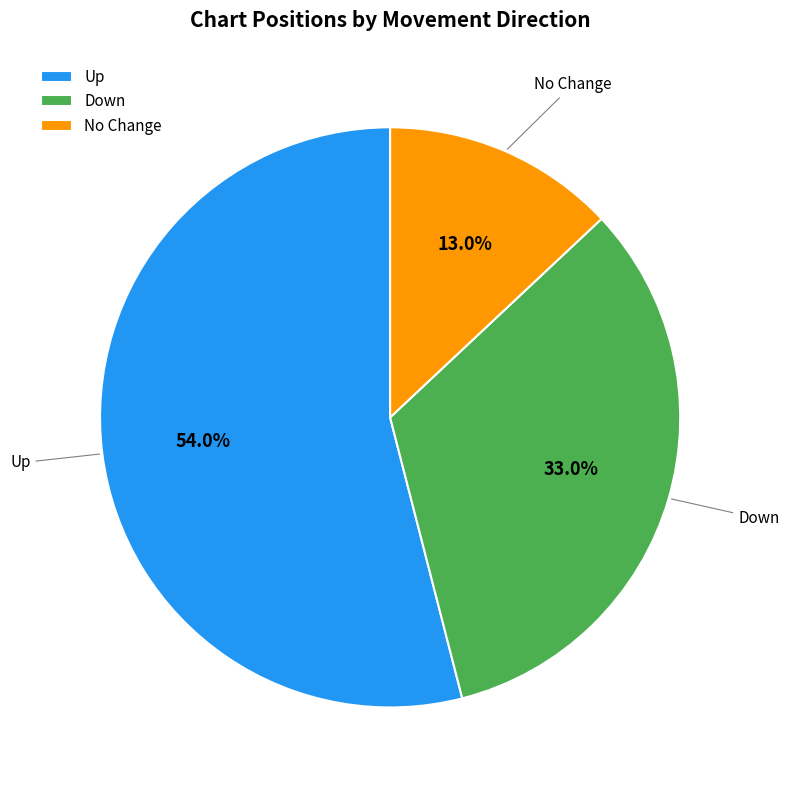

To the nearest percent, what is the average slice percentage?

33%